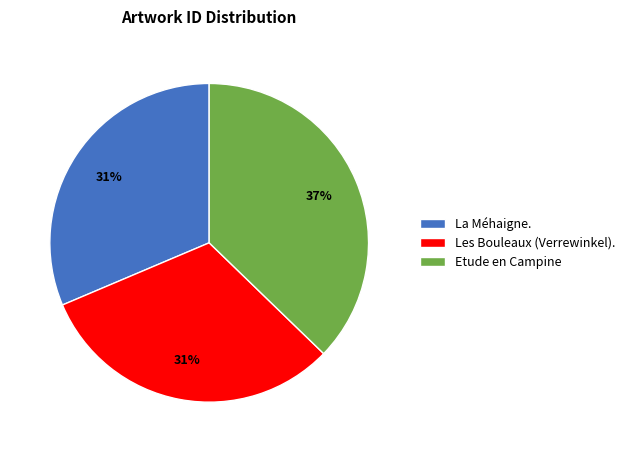

Combined, do La Méhaigne. and Les Bouleaux (Verrewinkel). account for over 50%?

Yes